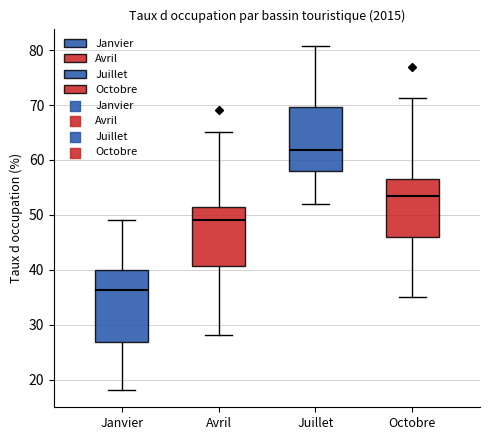

Where does the median line of the box for Avril sit on the y-axis? The values are not printed on the chart, so give them approximately, as read against the axis.

49